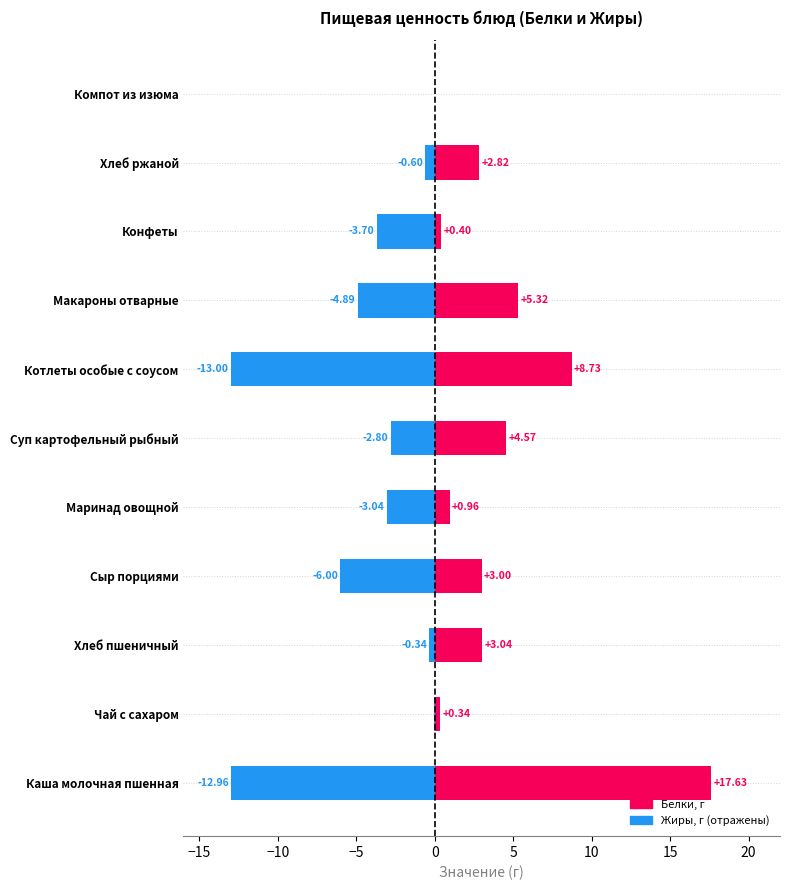

Reading right to left, transcribe all the data shown in this chart.

Белки: 0.0	2.8	0.4	5.3	8.7	4.6	1.0	3.0	3.0	0.3	17.6
Жиры (отриц.): 0.0	-0.6	-3.7	-4.9	-13.0	-2.8	-3.0	-6.0	-0.3	-0.0	-13.0